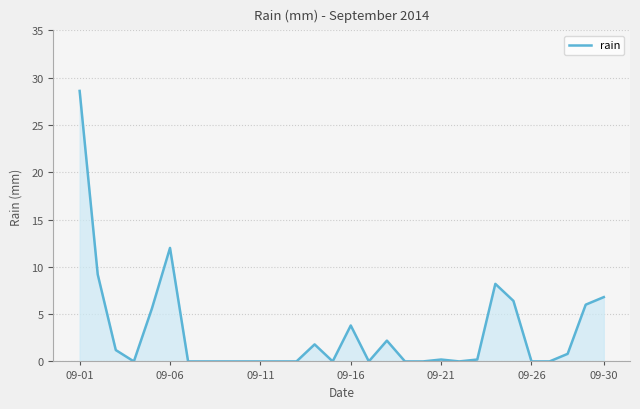

What is the greatest value displayed?

28.6